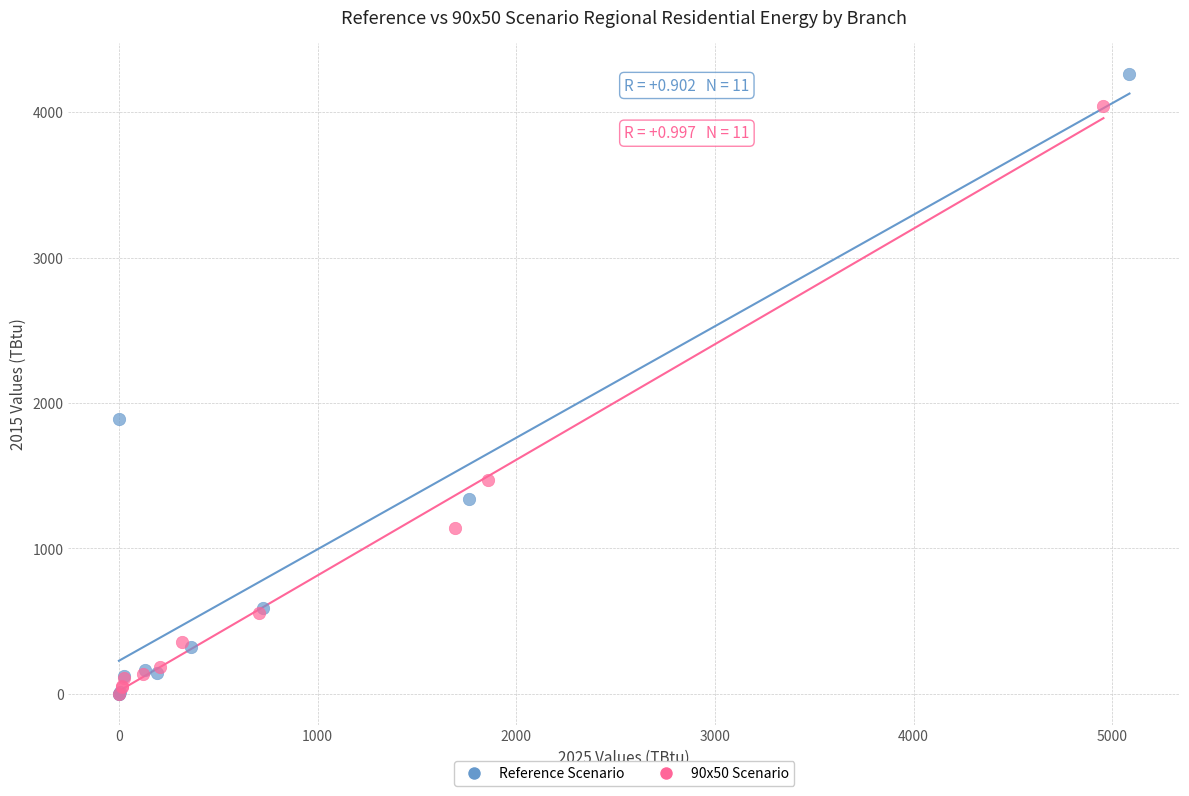

What are all the series names shown in the legend?

Reference Scenario, 90x50 Scenario